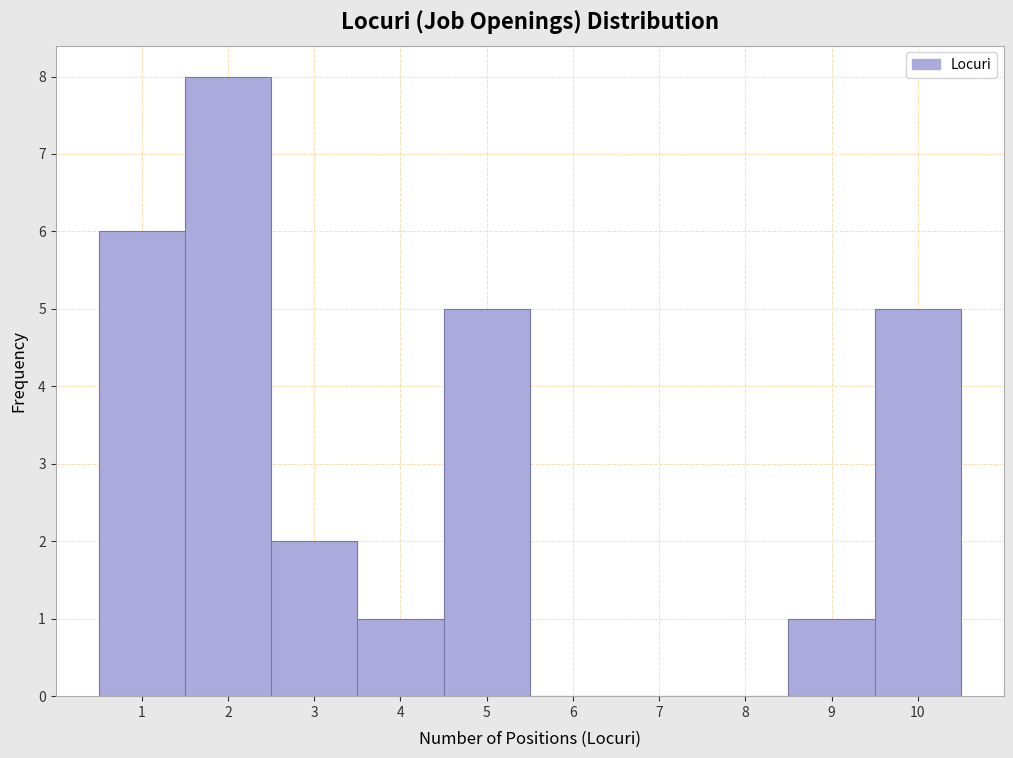

Over which range of the x-axis is the bar tallest?

1.5 to 2.5